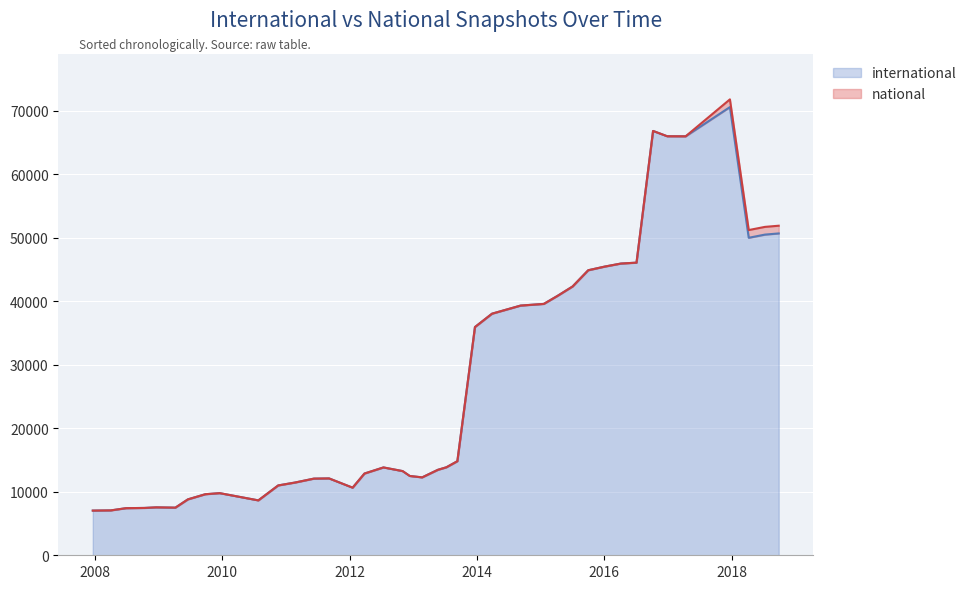

True or false: national and international intersect in this chart.

False